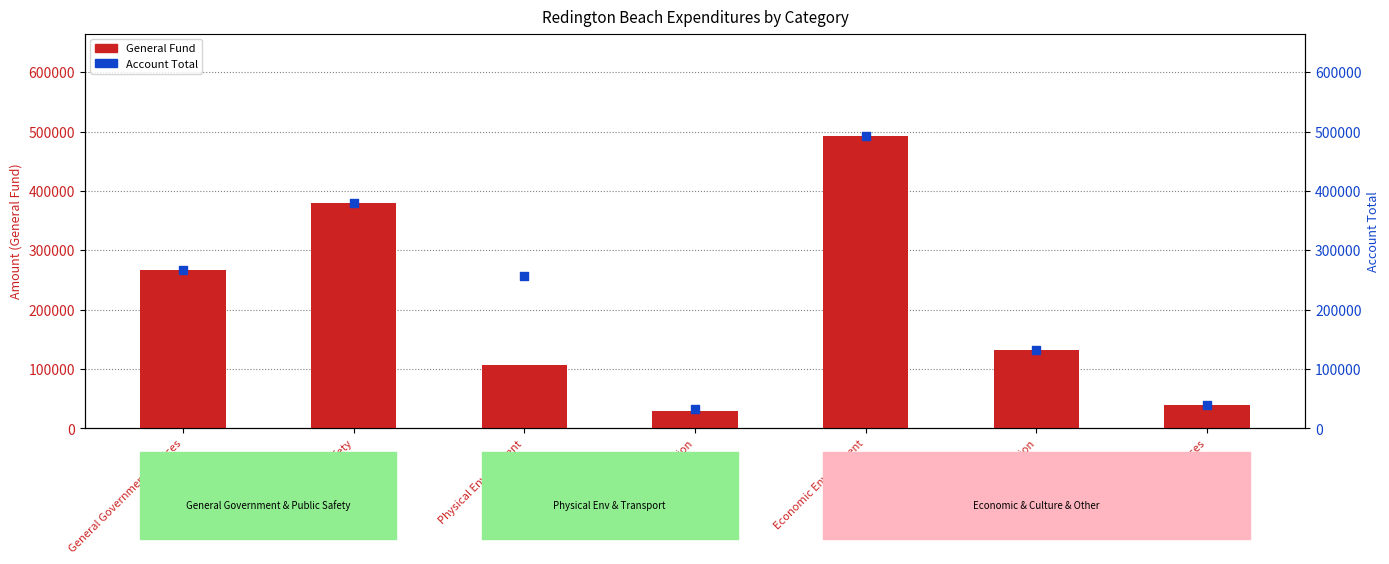

At which category is the sum across all series the highest?

Economic Environment